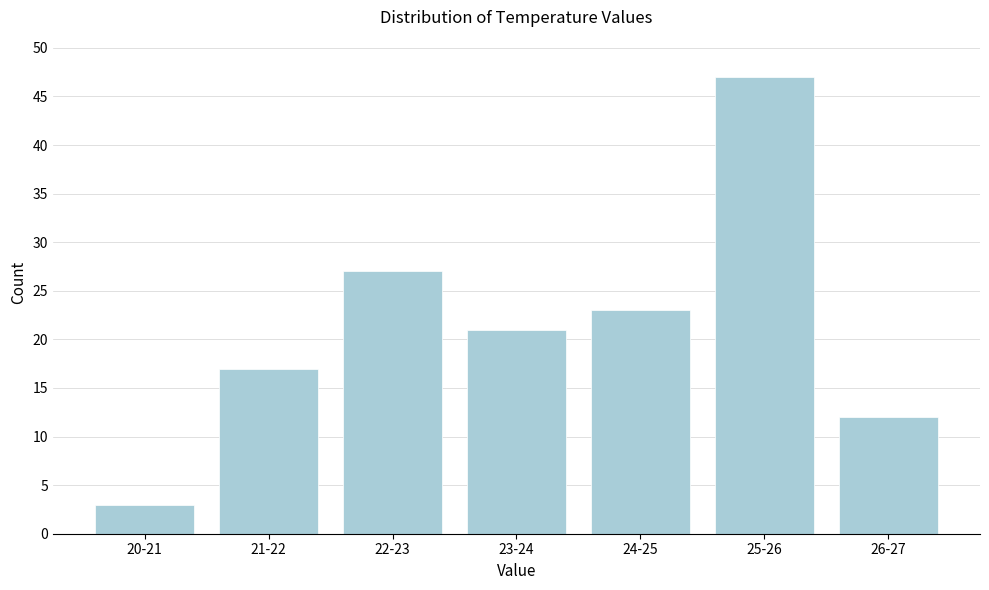

Reading left to right, extract all data points from this chart.

20-21=3	21-22=17	22-23=27	23-24=21	24-25=23	25-26=47	26-27=12